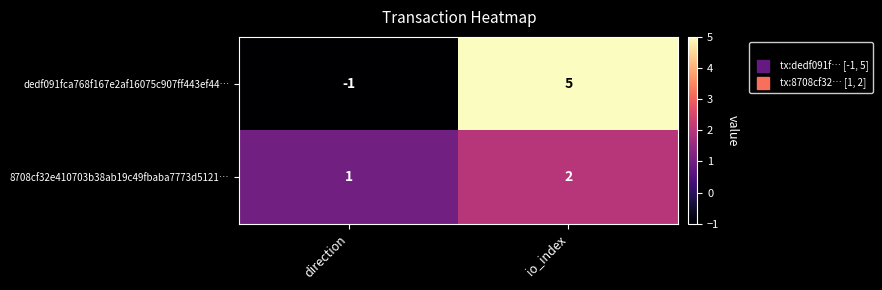

What is the spread (max minus min) of values at io_index?

3